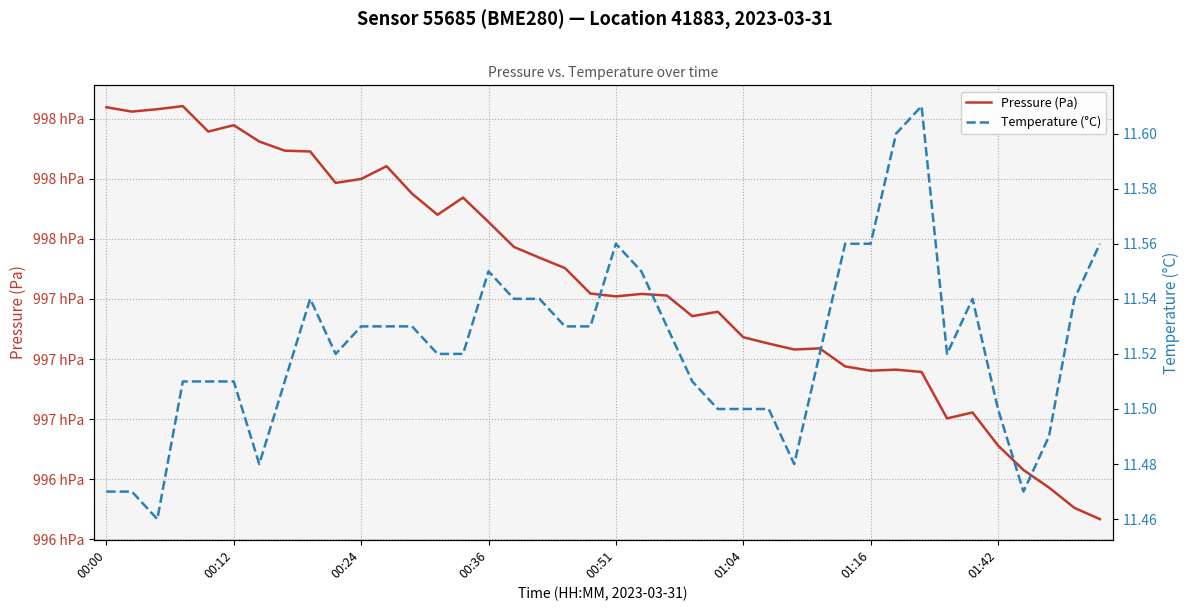

Rank the series by their average value, from highest to lowest.

Pressure (Pa), Temperature (°C)